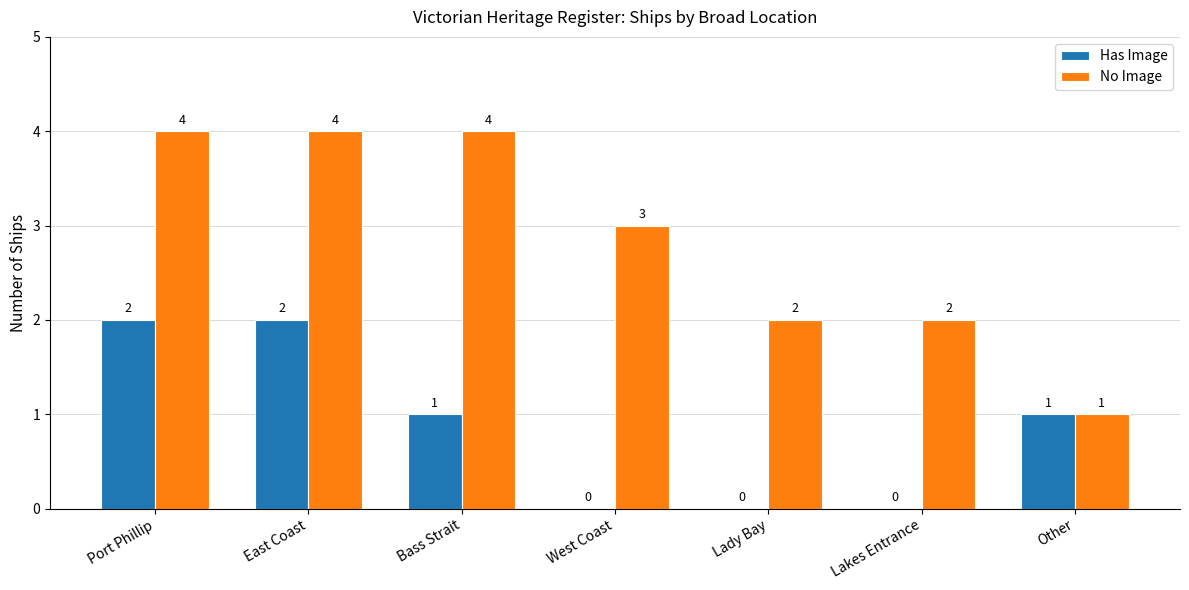

Reading left to right, extract all data points from this chart.

Has Image: Port Phillip=2	East Coast=2	Bass Strait=1	West Coast=0	Lady Bay=0	Lakes Entrance=0	Other=1
No Image: Port Phillip=4	East Coast=4	Bass Strait=4	West Coast=3	Lady Bay=2	Lakes Entrance=2	Other=1